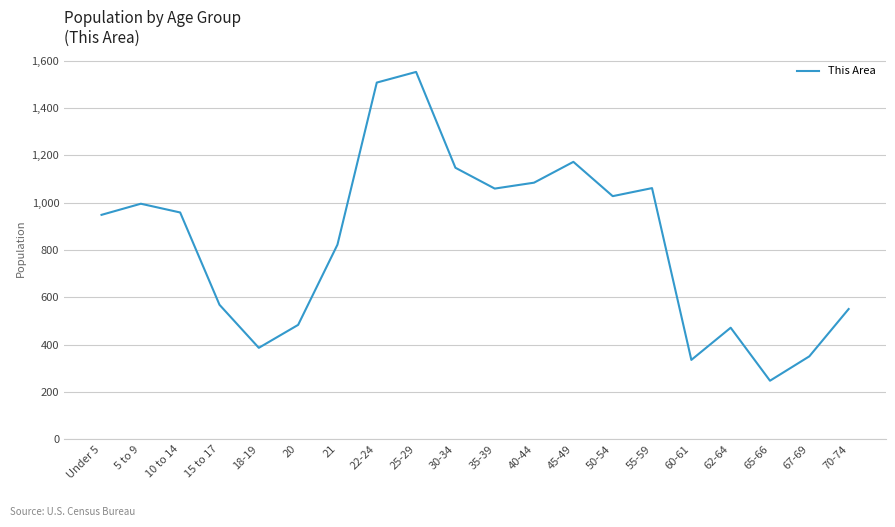

Approximately how many times larger is the value at 62-64 compared to 22-24?

0.3